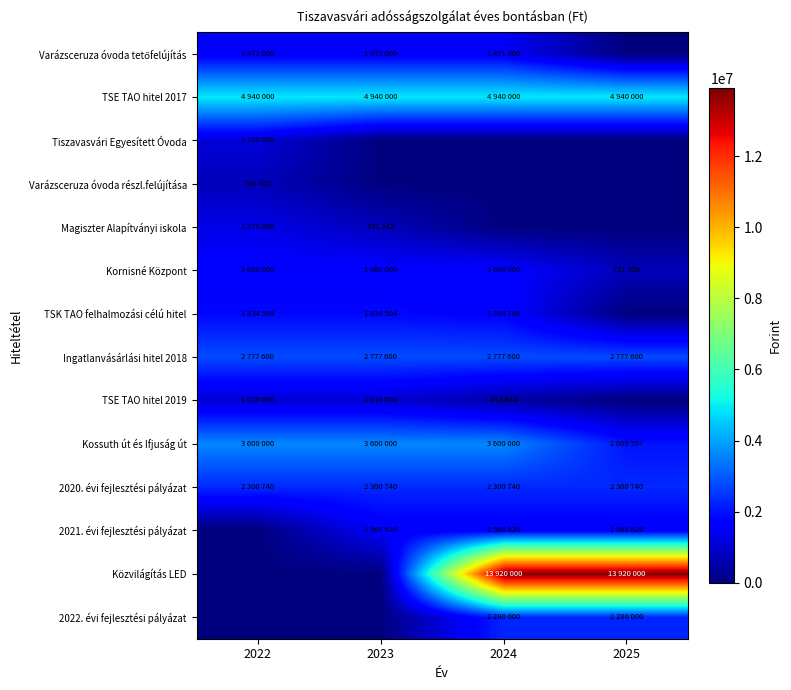

Which series changed the most between 2023 and 2024?

Közvilágítás LED